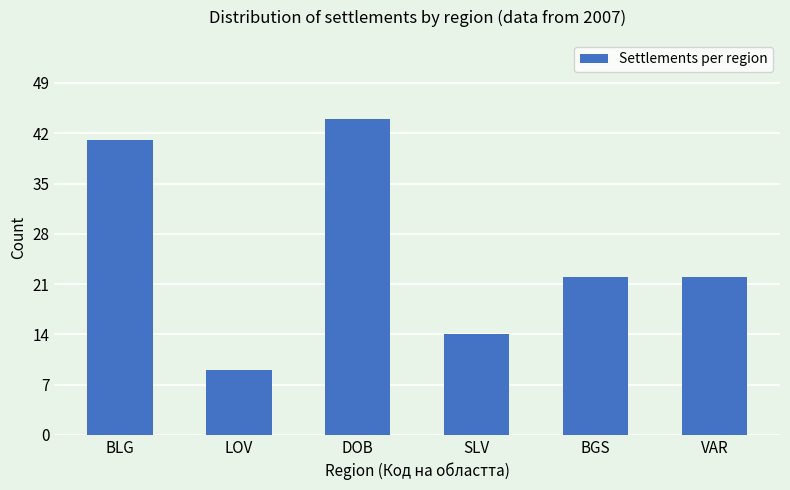

Approximately how many times larger is the value at SLV compared to BLG?

0.3